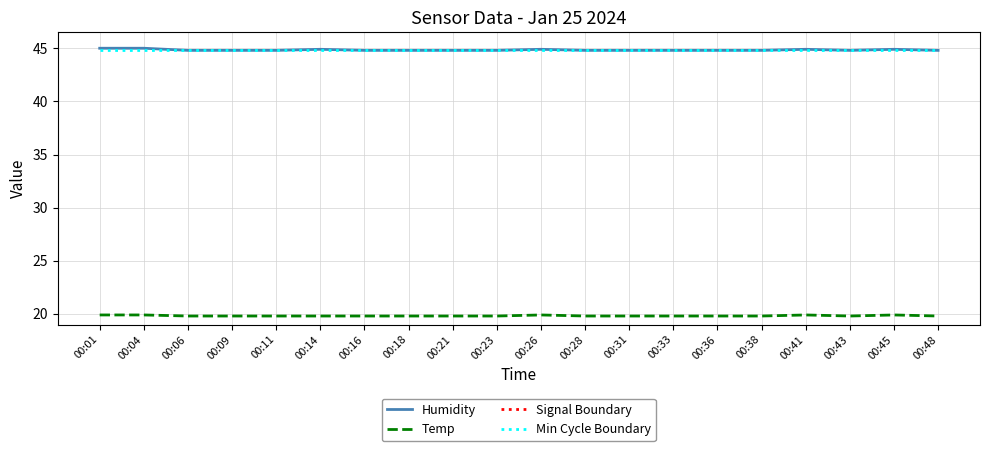

What is the value of the Min Cycle Boundary point at the 14th from the left?

44.9